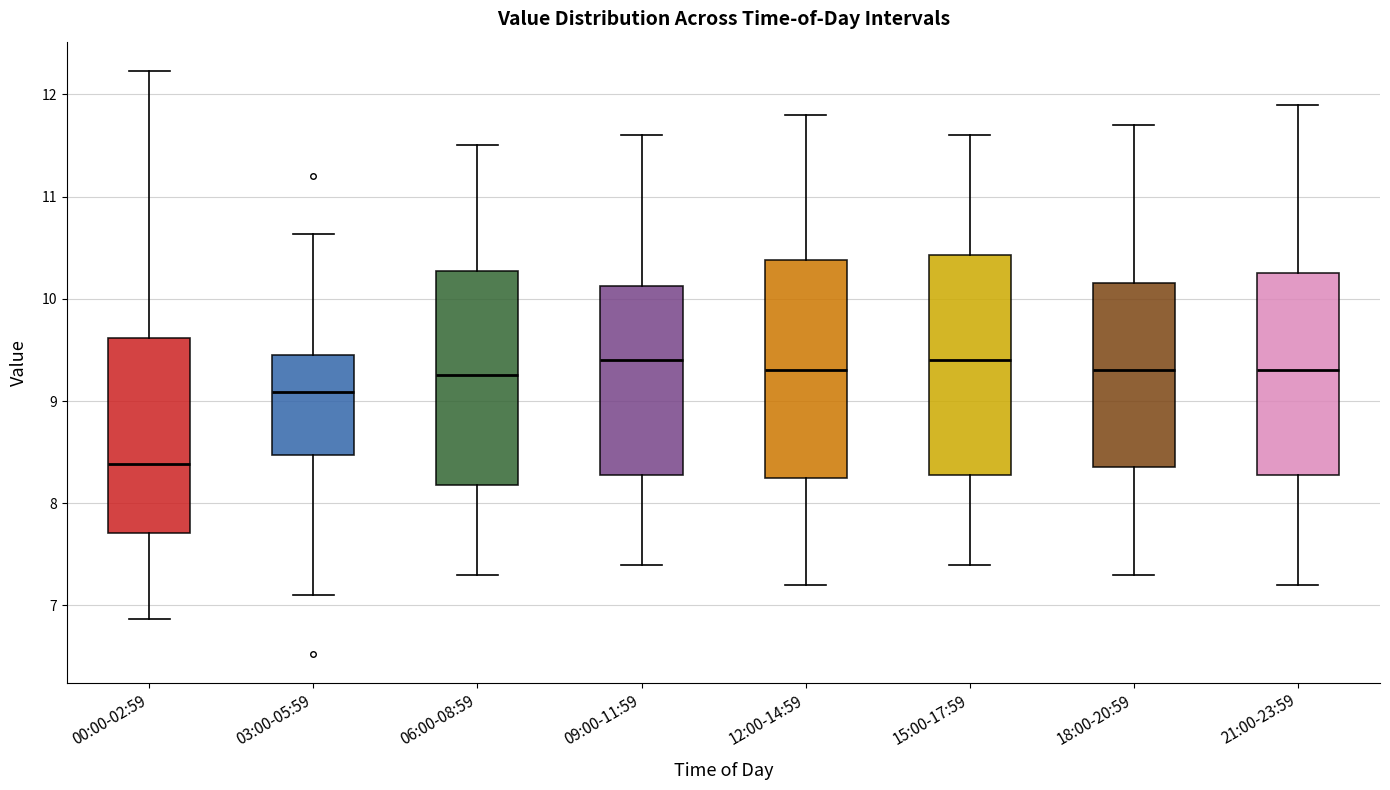

Where does the median line of the box for 00:00-02:59 sit on the y-axis? The values are not printed on the chart, so give them approximately, as read against the axis.

8.4